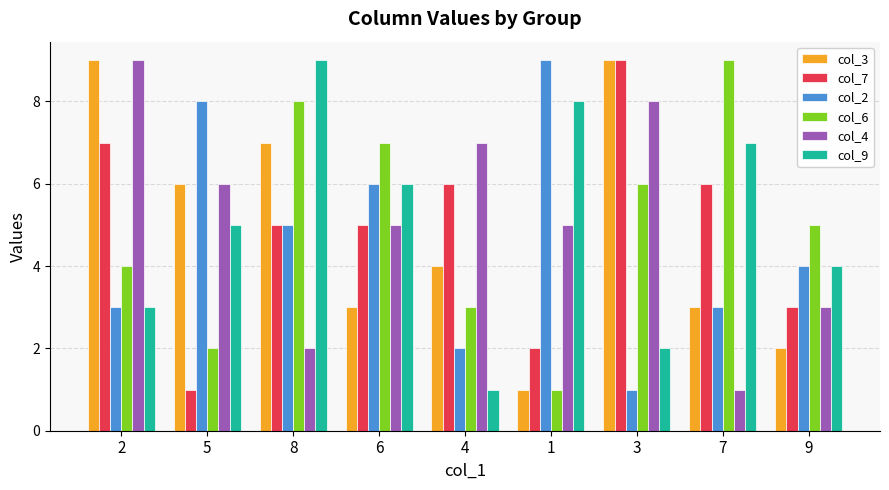

True or false: col_9 has a value of 6 at 9.

False